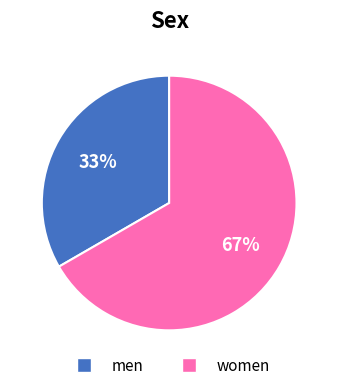

To the nearest percent, what is the average slice percentage?

50%